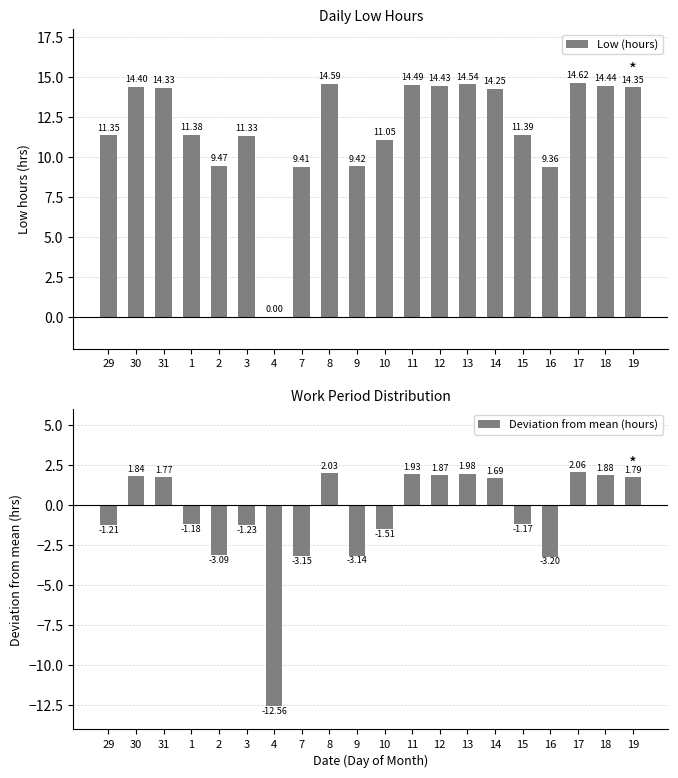

How many values in the Deviation from mean (hours) series exceed 1?

10